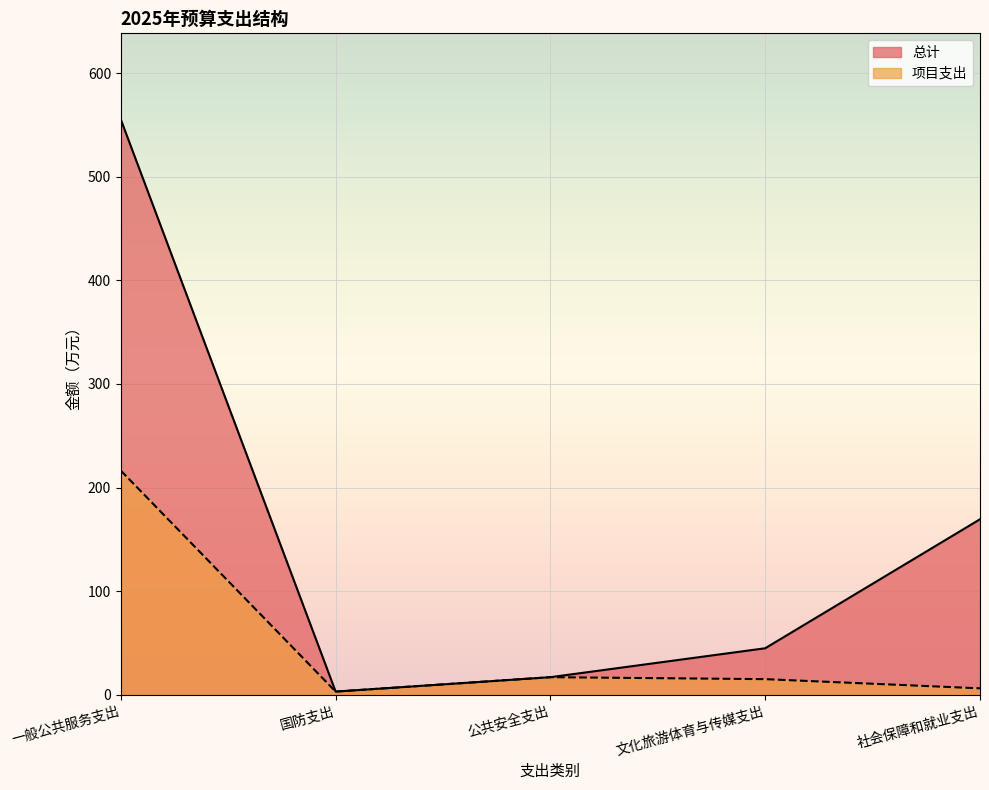

List the labels in order of 总计 value, smallest first.

国防支出, 公共安全支出, 文化旅游体育与传媒支出, 社会保障和就业支出, 一般公共服务支出